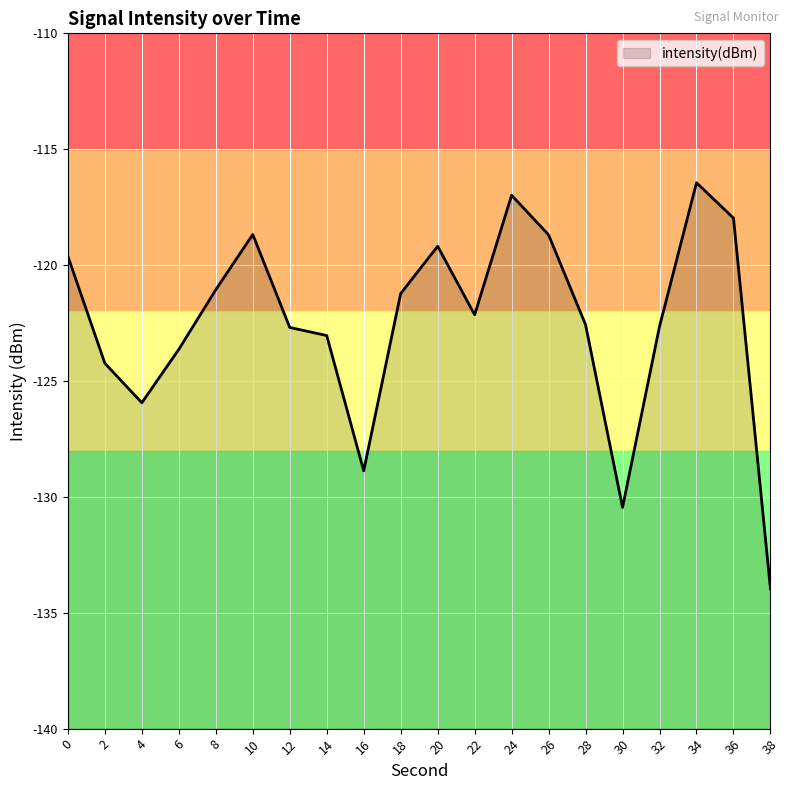

Reading left to right, what are all the values shown in this chart?

0=-119.6	2=-124.2	4=-125.9	6=-123.6	8=-121.1	10=-118.7	12=-122.7	14=-123.0	16=-128.9	18=-121.2	20=-119.2	22=-122.1	24=-117.0	26=-118.7	28=-122.6	30=-130.5	32=-122.6	34=-116.4	36=-118.0	38=-134.0